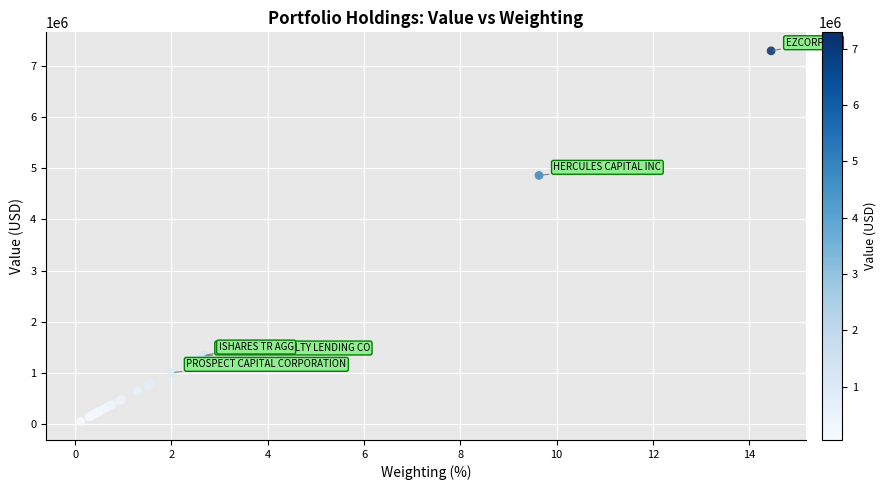

What Y value in the scatter plot is closest to 3674500?

4860000